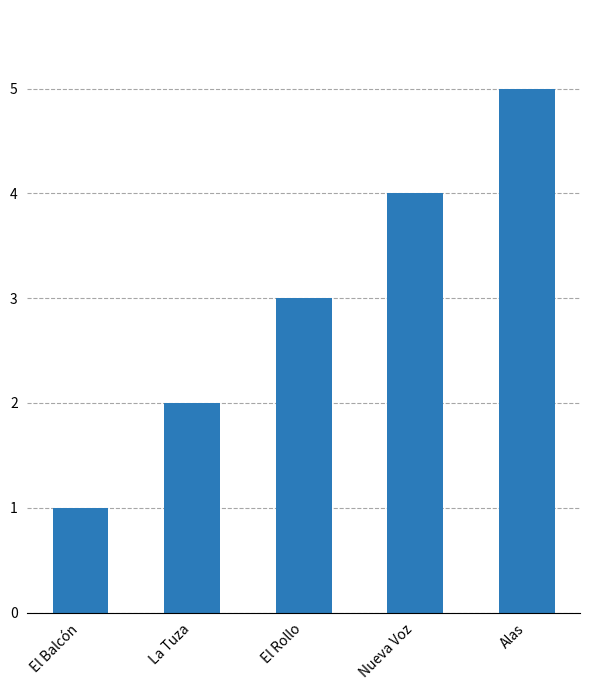

How many values are below 3?

2